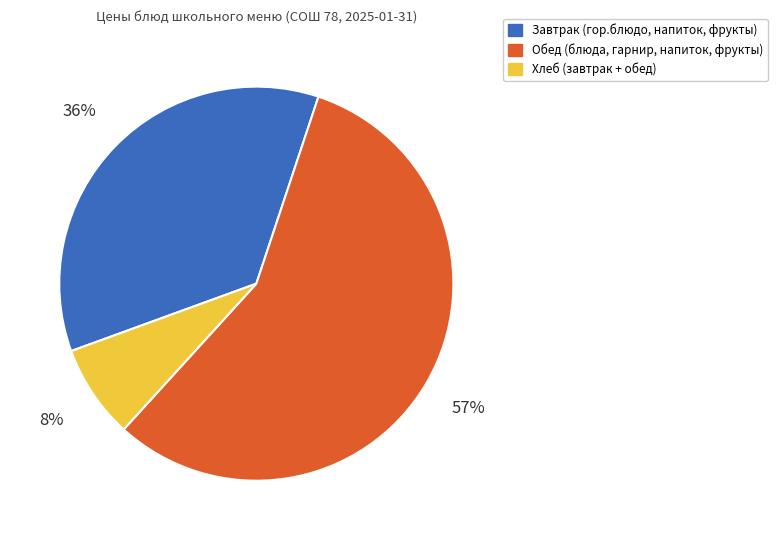

To the nearest percent, what is the average slice percentage?

33%